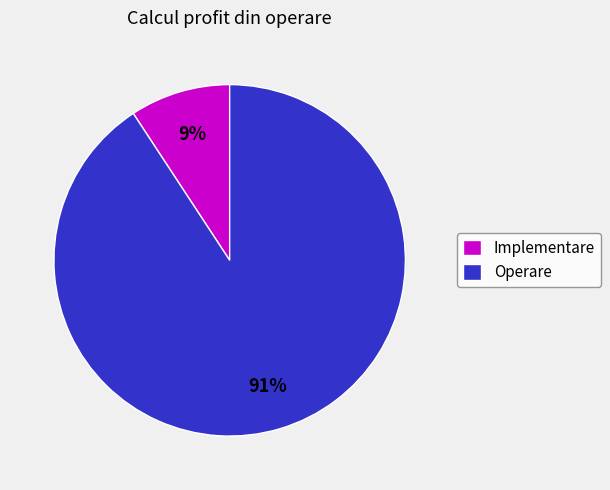

Do Operare and Implementare together represent more than half of the pie?

Yes